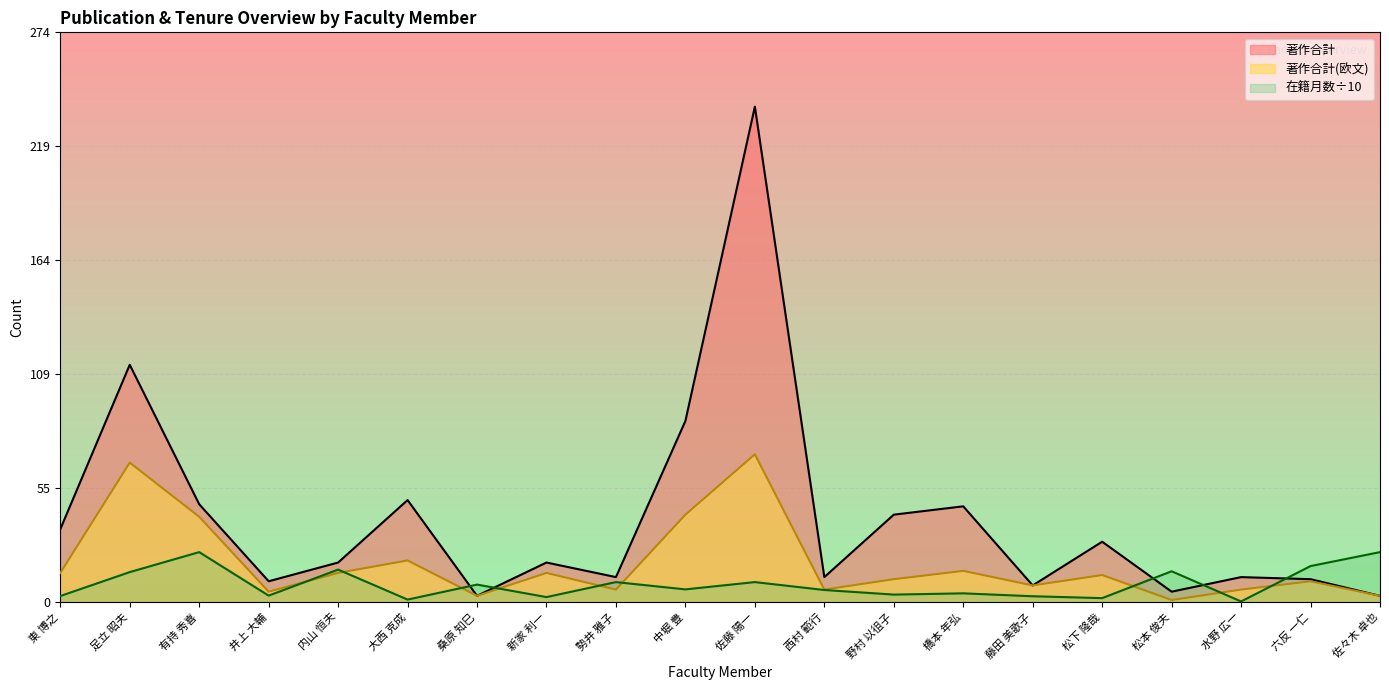

Which series changed the most between 井上 大輔 and 中堀 豊?

著作合計